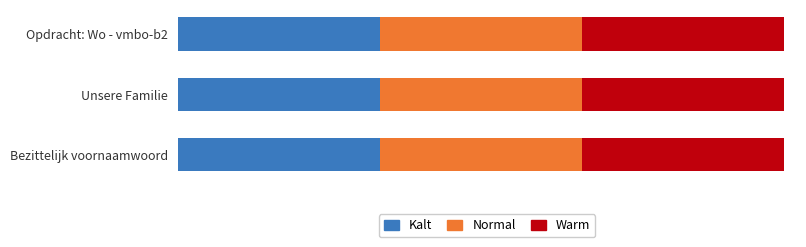

What are all the series names shown in the legend?

Kalt, Normal, Warm